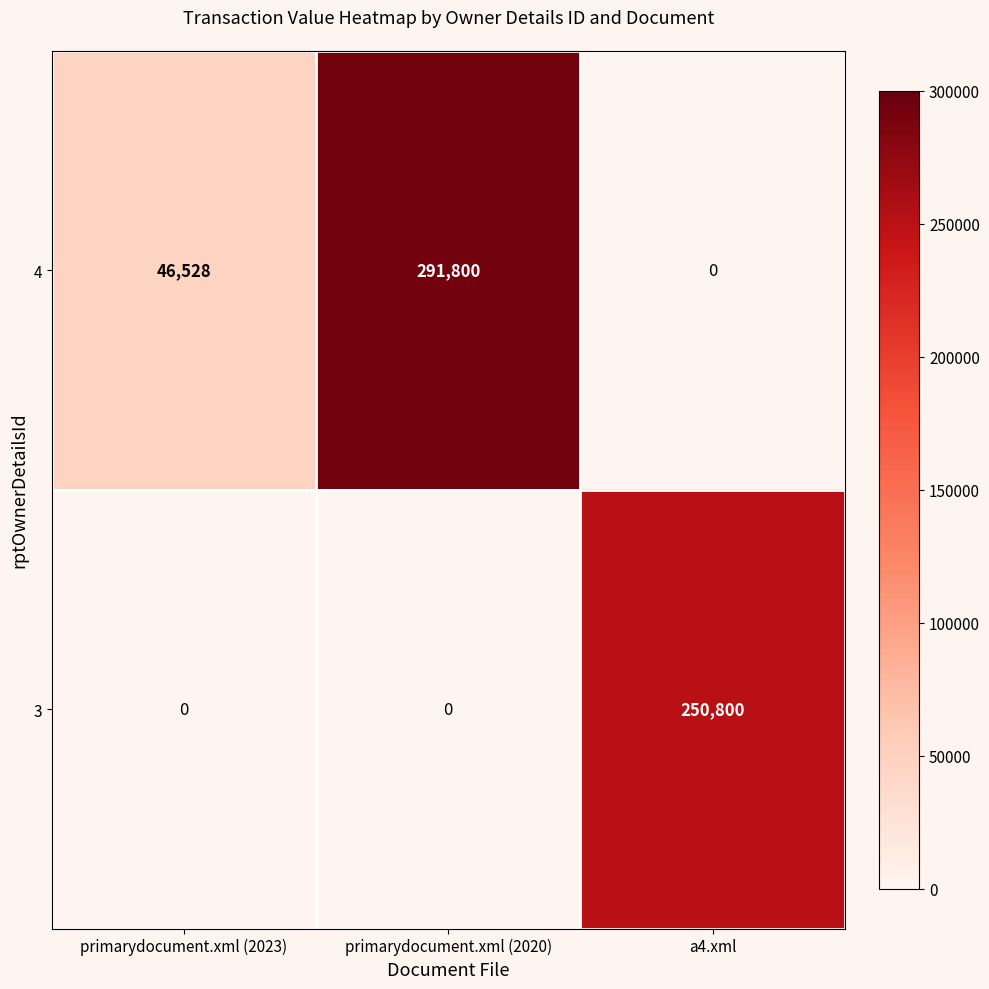

What is the average value of the 3 series?

83600